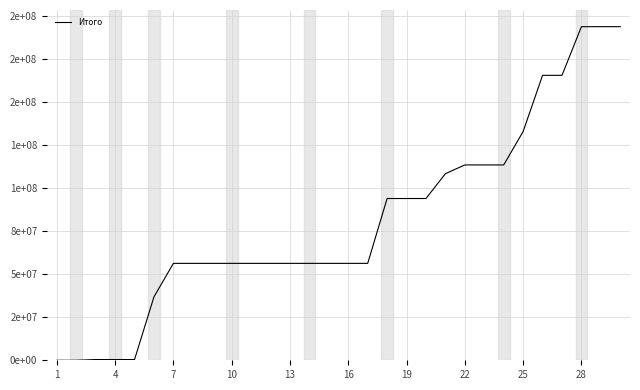

Is this an area chart (filled region under the line)?

No